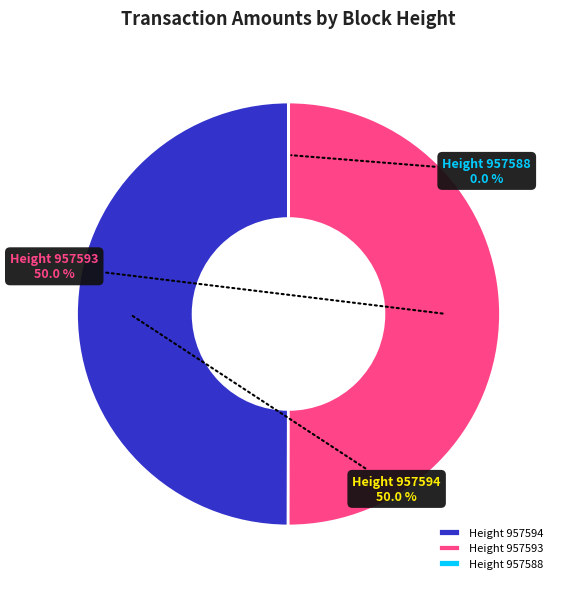

What is the ratio of the value at Height 957593 to the value at Height 957594?

1.0